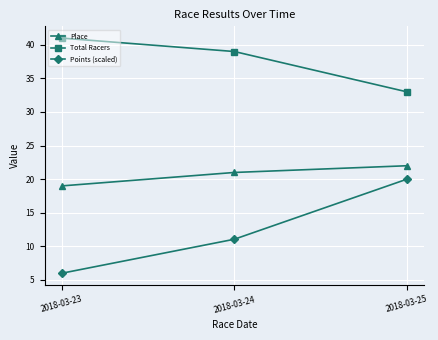

Is the value of Place at 2018-03-23 greater than the value of Total Racers at 2018-03-23?

No